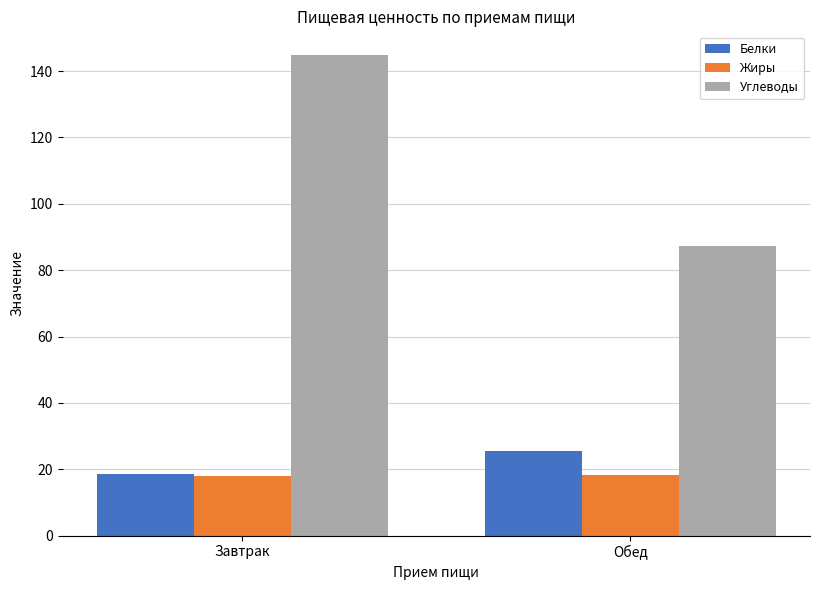

What is the approximate value of Белки at Обед?

25.5